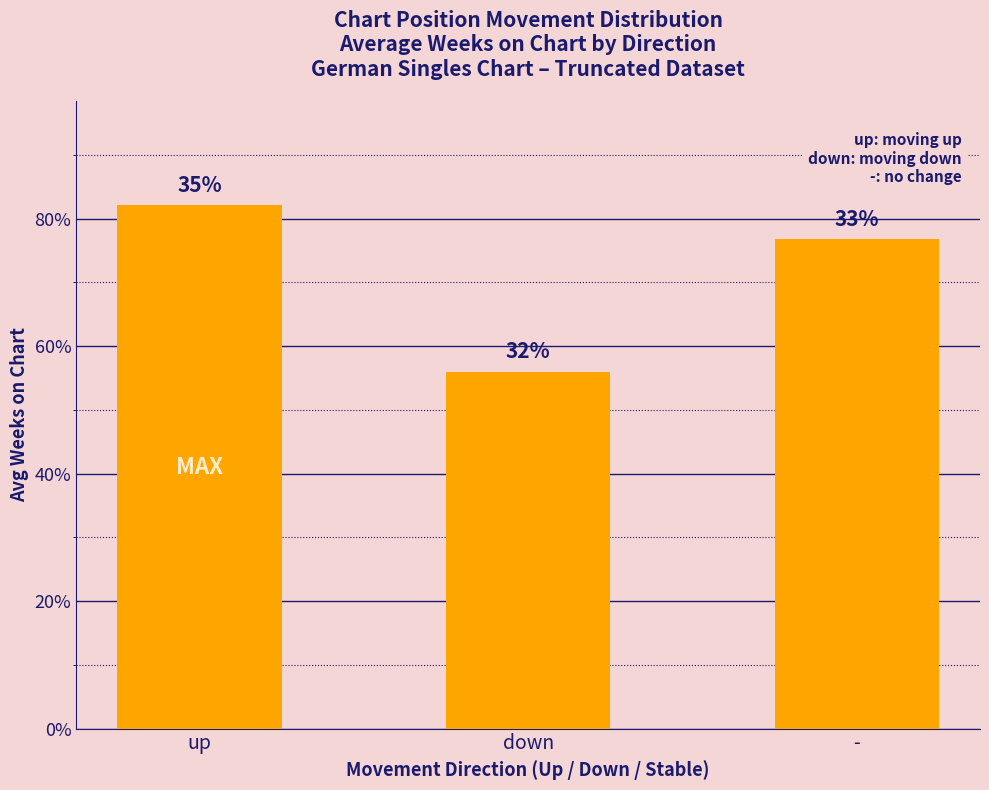

What is the value of the 3rd bar from the left?

76.8